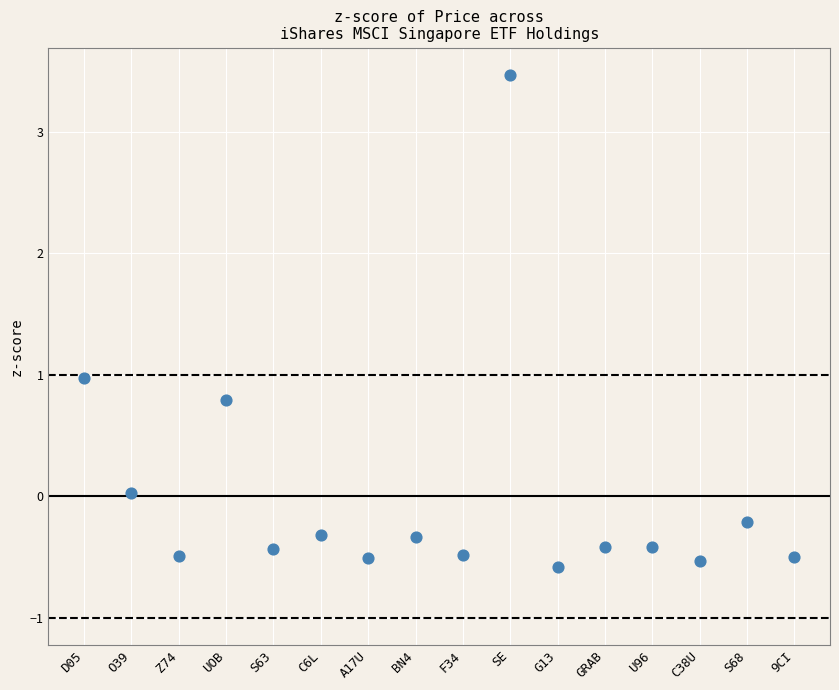

What is the range of Y values (max minus min)?

4.1